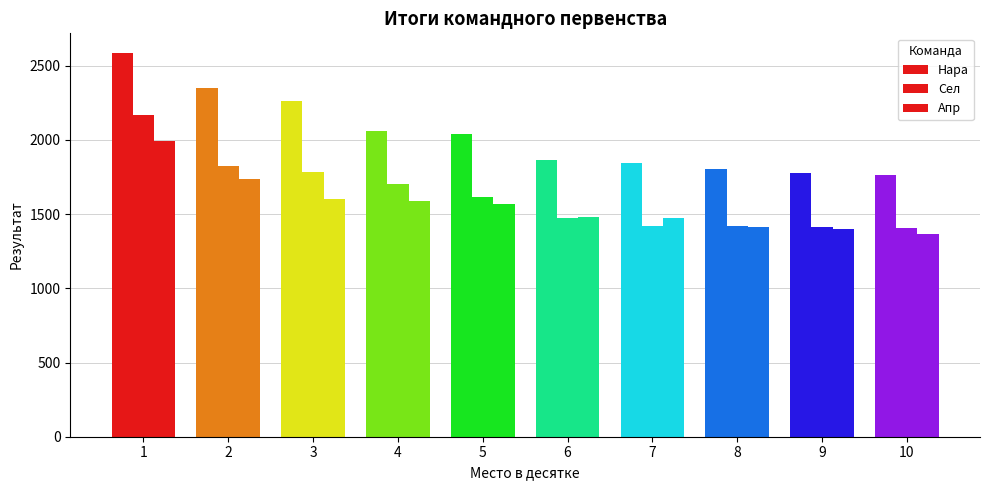

What is the value of the Сел bar at the 6th from the left?

1475